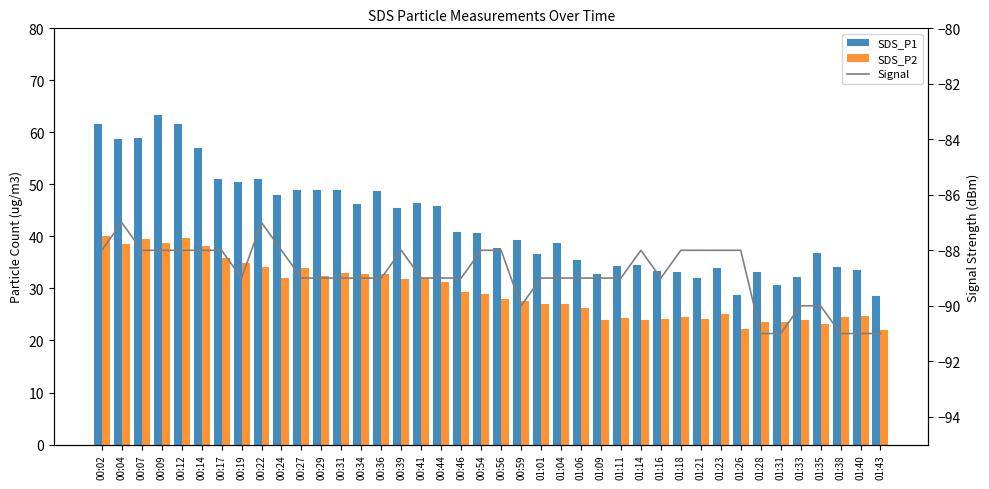

What is the label of the 19th bar from the left?

00:46